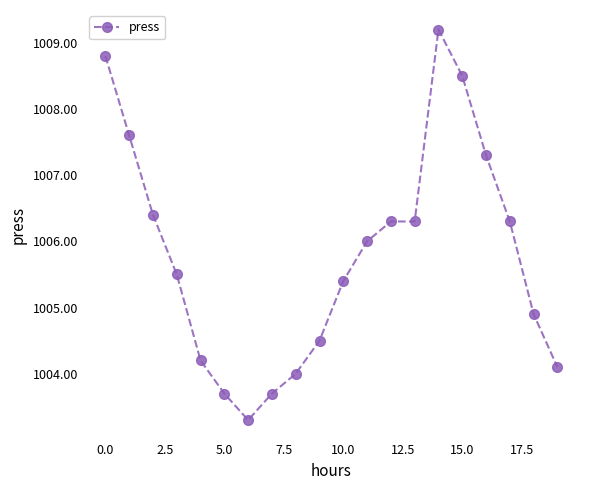

What is the greatest value displayed?

1009.2